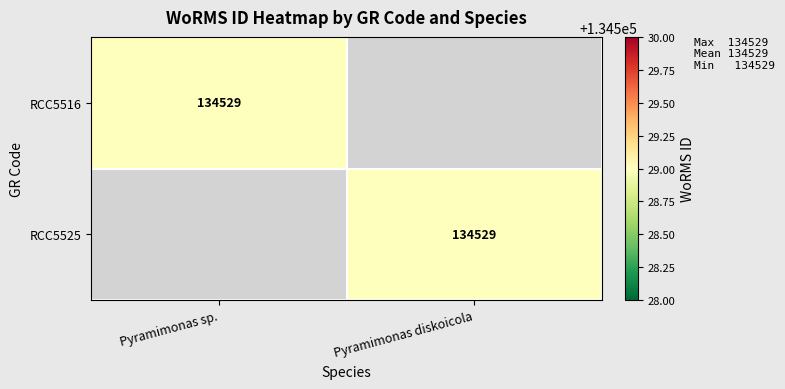

The value of RCC5516 at Pyramimonas sp. is 42874. True or false?

False